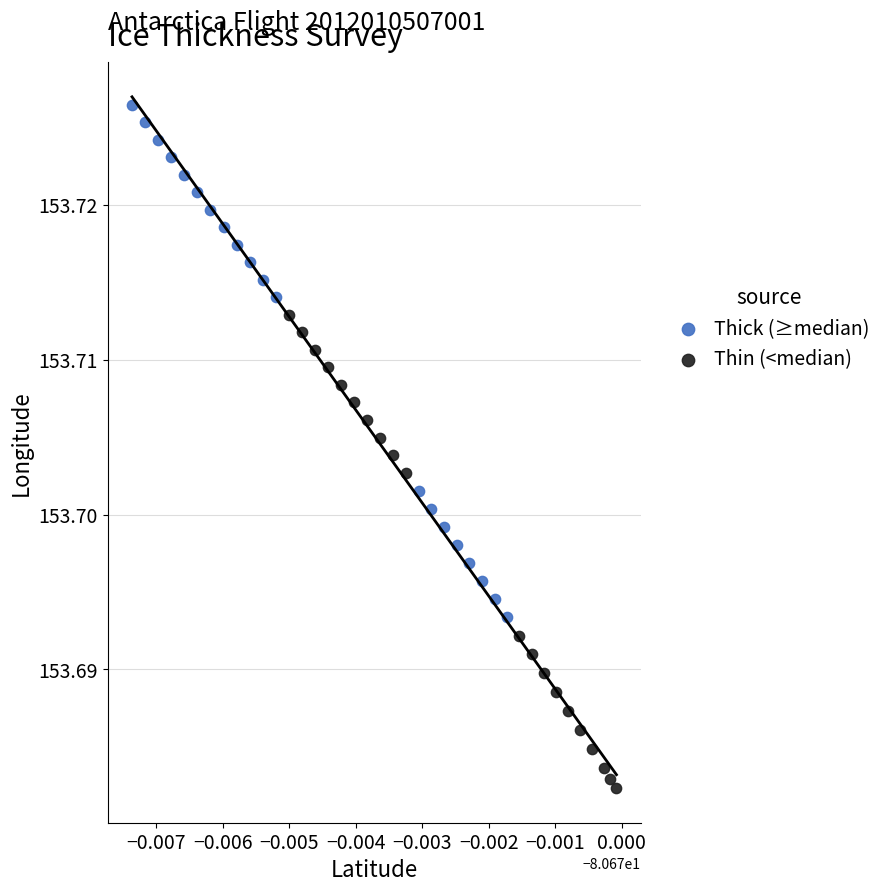

What are all the series names shown in the legend?

Thick (≥median), Thin (<median)